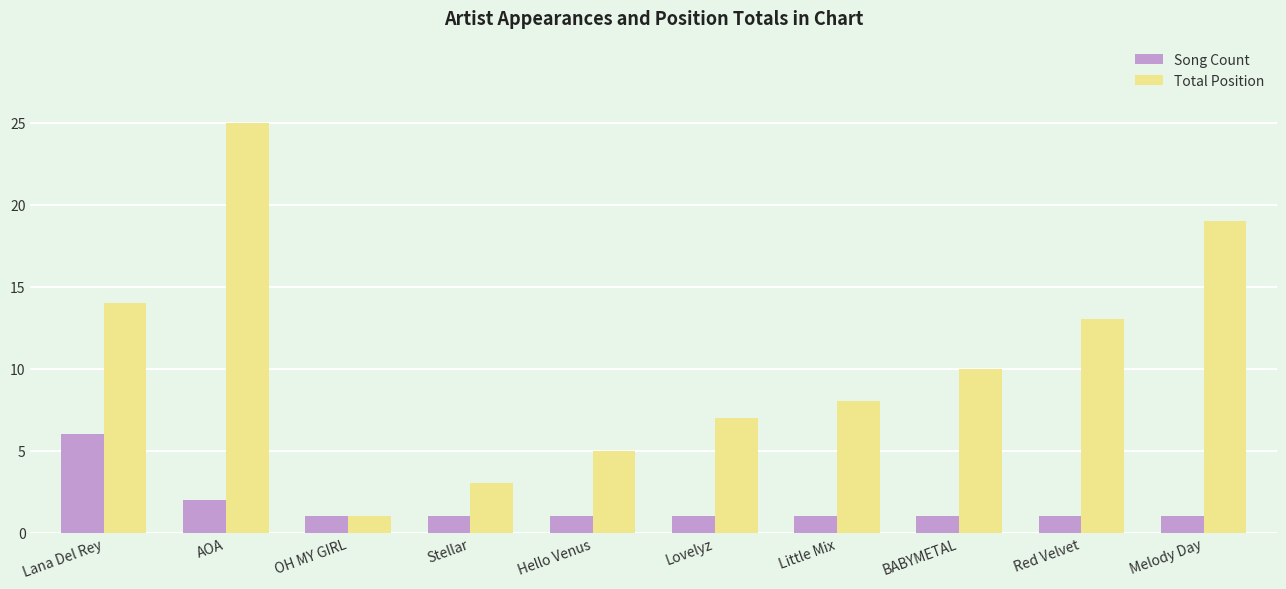

Count the number of data series in this chart.

2